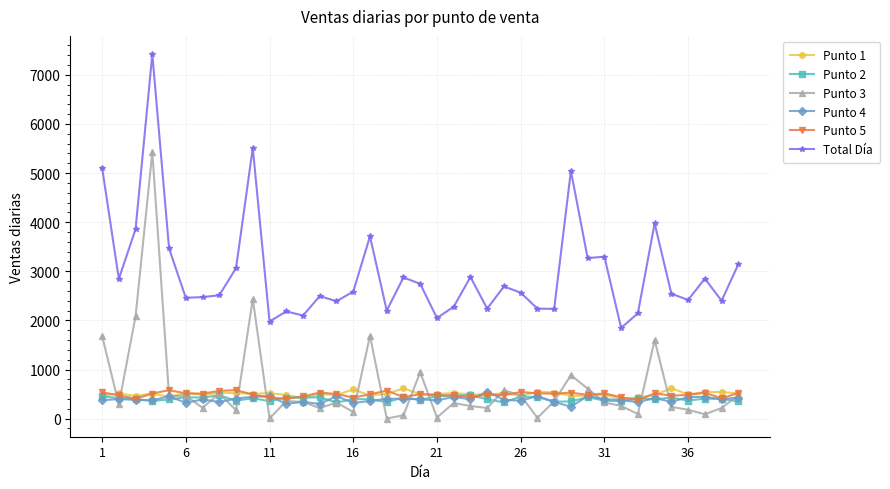

True or false: Total Día and Punto 4 intersect in this chart.

False